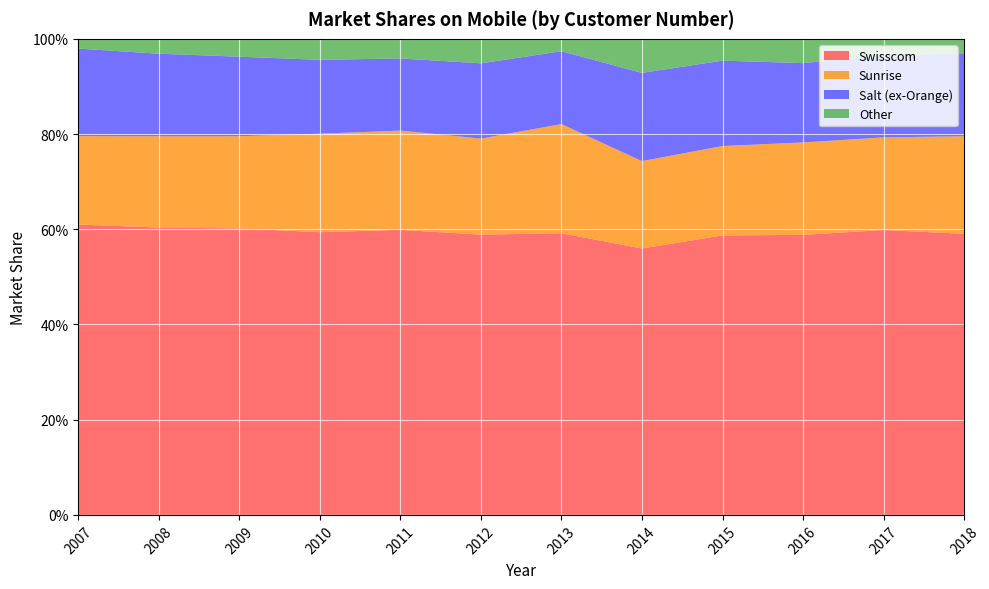

Reading left to right, extract all data points from this chart.

Swisscom: 0.6	0.6	0.6	0.6	0.6	0.6	0.6	0.6	0.6	0.6	0.6	0.6
Sunrise: 0.2	0.2	0.2	0.2	0.2	0.2	0.2	0.2	0.2	0.2	0.2	0.2
Salt (ex-Orange): 0.2	0.2	0.2	0.2	0.2	0.2	0.2	0.2	0.2	0.2	0.2	0.2
Other: 0.0	0.0	0.0	0.0	0.0	0.1	0.0	0.1	0.0	0.1	0.0	0.0